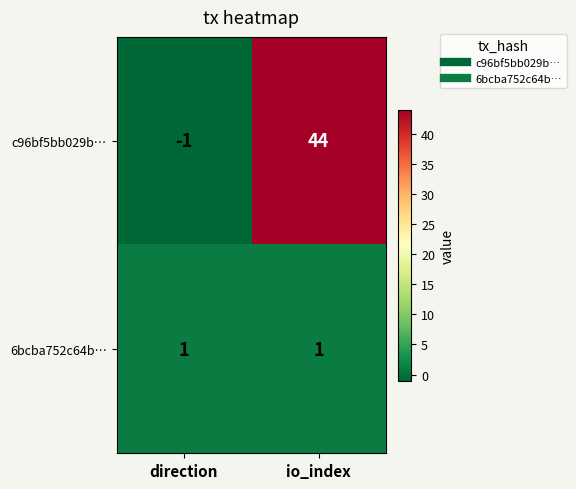

At which category does the chart reach its minimum across all series?

direction